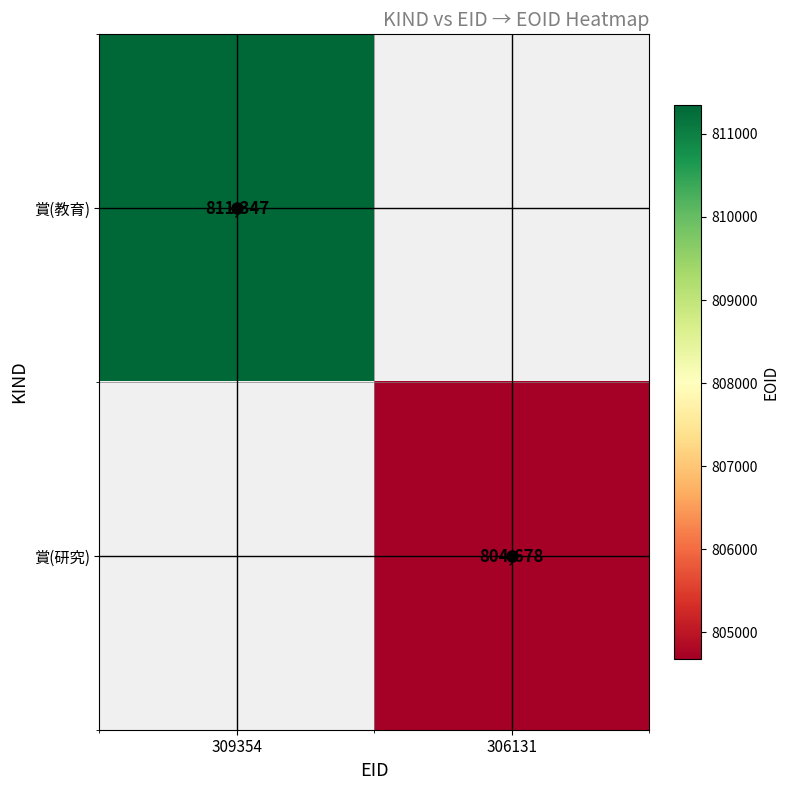

The 賞(教育) series shows 329062 at 309354. True or false?

False